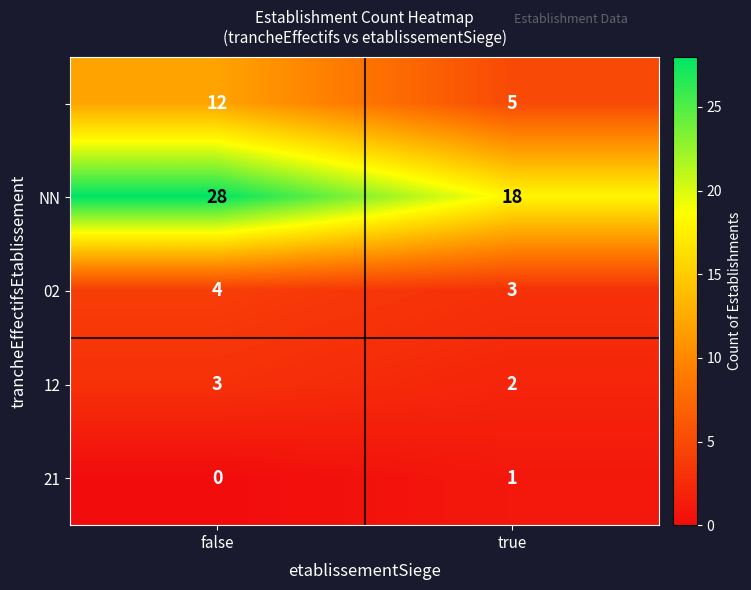

How many data points does each series have?

2